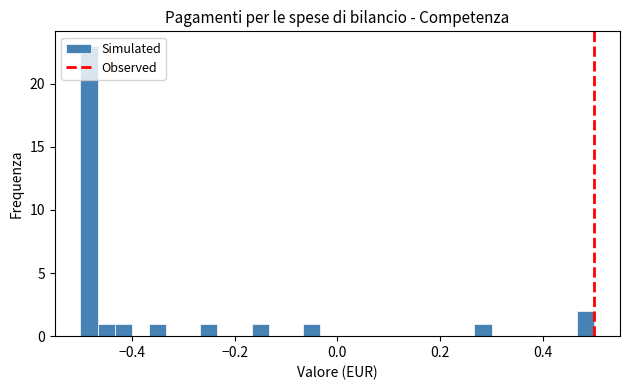

Around what value on the x-axis is the tallest bar? Give the approximate position of its centre, as read against the axis.

-0.48